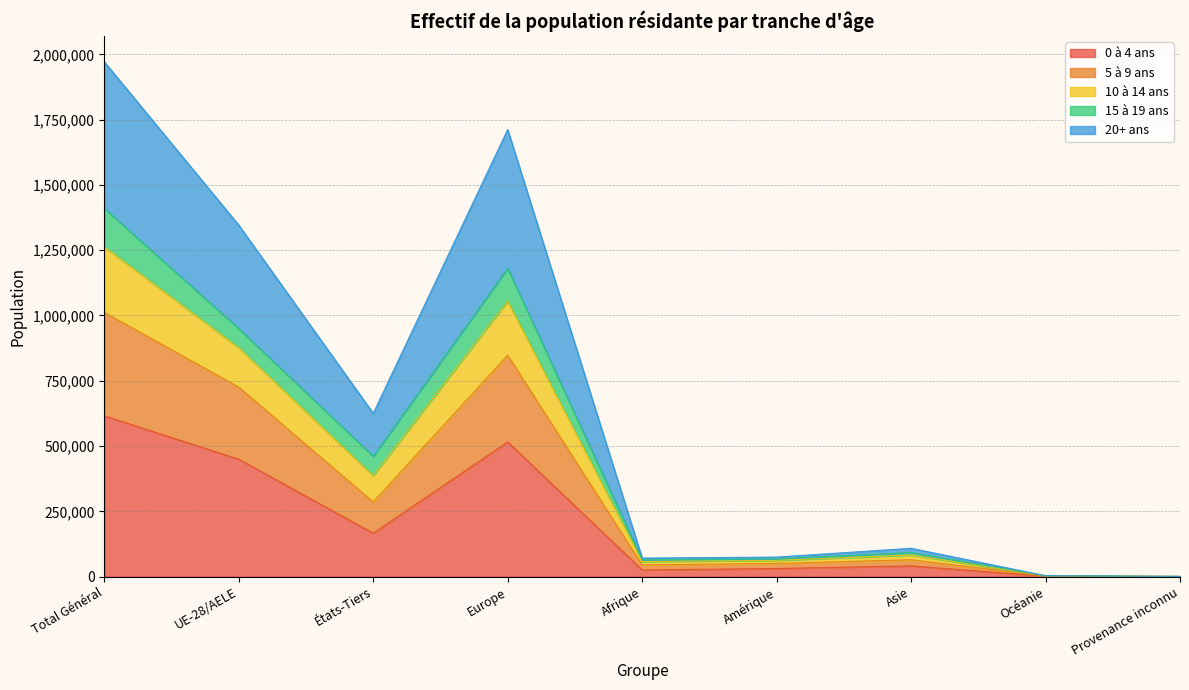

At which category is the sum across all series the highest?

Total Général